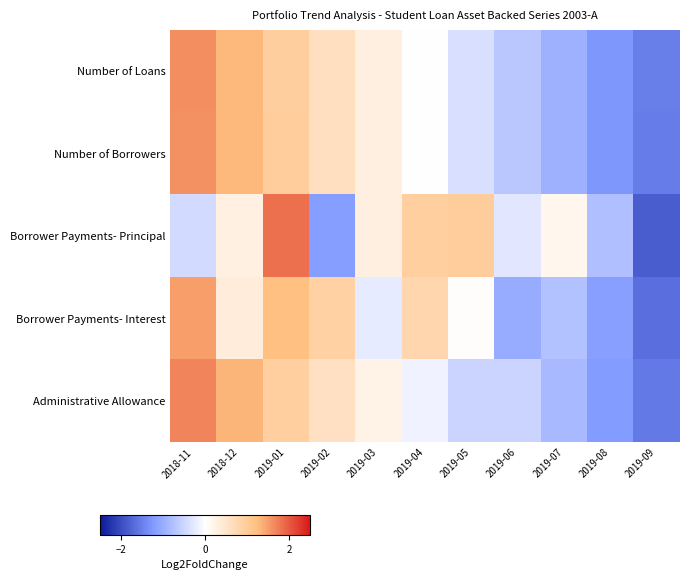

Reading left to right, what are all the values shown in this chart?

Number of Loans: 2018-11=1.6	2018-12=1.3	2019-01=1.0	2019-02=0.6	2019-03=0.3	2019-04=0.0	2019-05=-0.4	2019-06=-0.7	2019-07=-1.0	2019-08=-1.3	2019-09=-1.5
Number of Borrowers: 2018-11=1.6	2018-12=1.3	2019-01=1.0	2019-02=0.6	2019-03=0.3	2019-04=0.0	2019-05=-0.4	2019-06=-0.7	2019-07=-0.9	2019-08=-1.3	2019-09=-1.5
Borrower Payments- Principal: 2018-11=-0.4	2018-12=0.3	2019-01=1.8	2019-02=-1.2	2019-03=0.3	2019-04=0.9	2019-05=1.0	2019-06=-0.3	2019-07=0.2	2019-08=-0.8	2019-09=-1.8
Borrower Payments- Interest: 2018-11=1.5	2018-12=0.4	2019-01=1.2	2019-02=0.9	2019-03=-0.2	2019-04=0.8	2019-05=0.0	2019-06=-1.0	2019-07=-0.7	2019-08=-1.2	2019-09=-1.7
Administrative Allowance: 2018-11=1.7	2018-12=1.3	2019-01=0.9	2019-02=0.6	2019-03=0.2	2019-04=-0.1	2019-05=-0.5	2019-06=-0.5	2019-07=-0.9	2019-08=-1.2	2019-09=-1.5